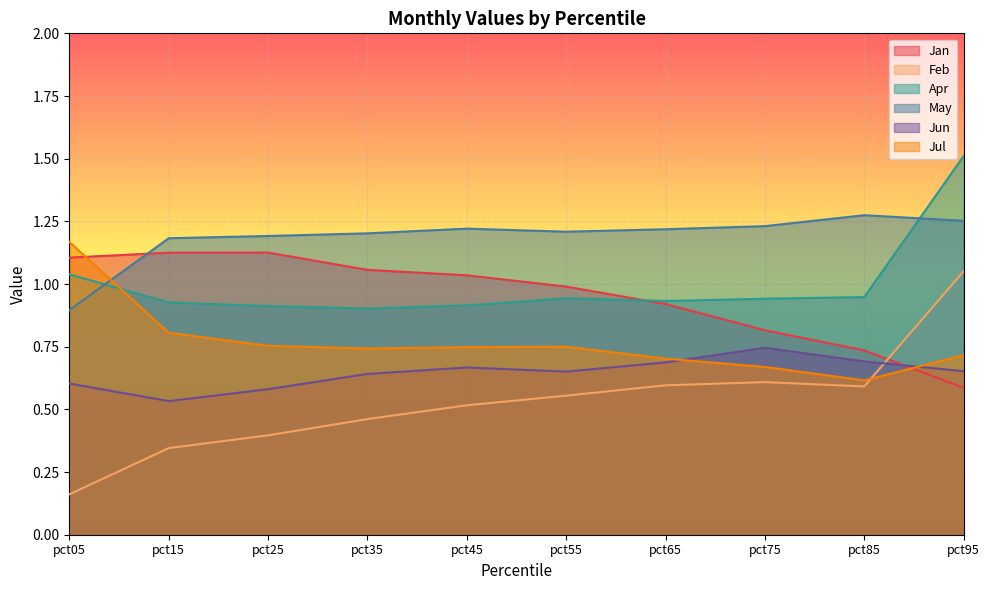

Where do Jan and May first cross each other?

pct05 and pct15